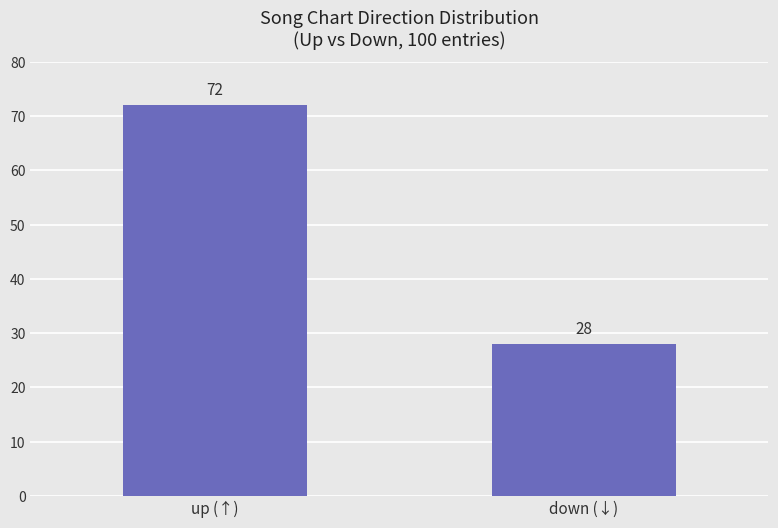

What is the smallest value displayed?

28